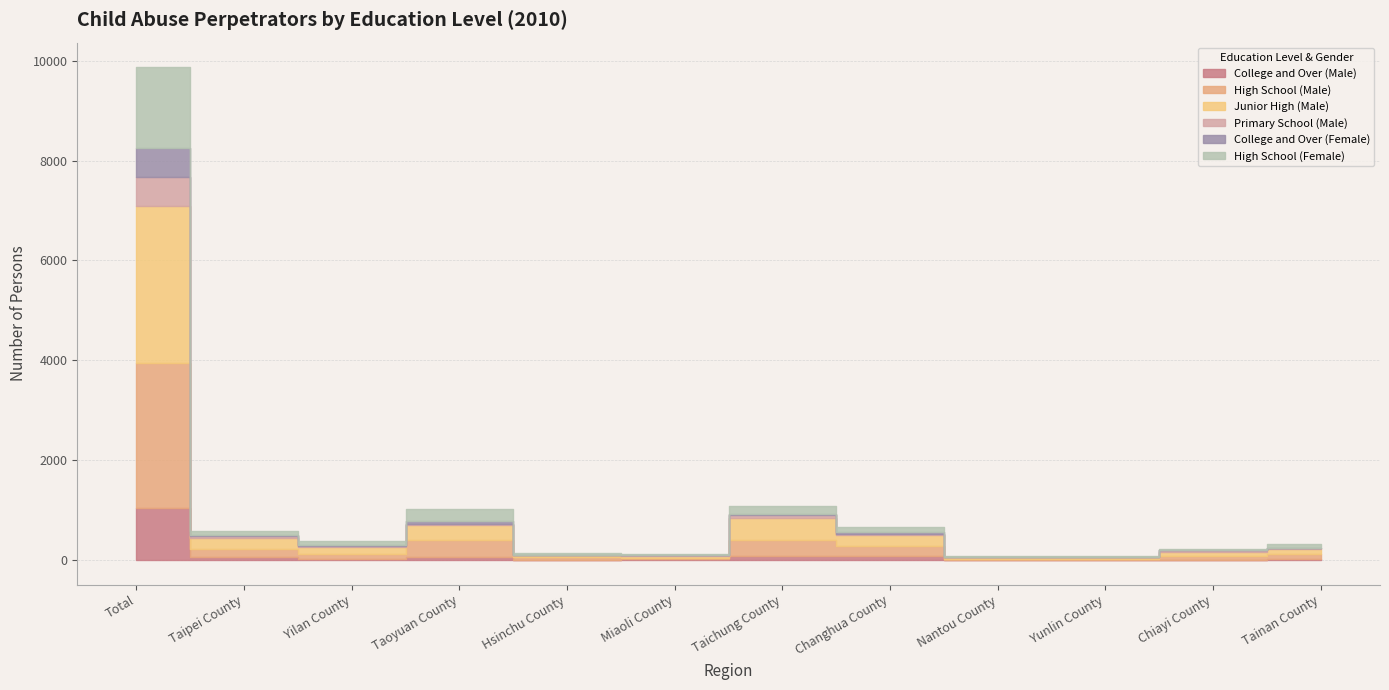

At which category does the chart reach its minimum across all series?

Yunlin County